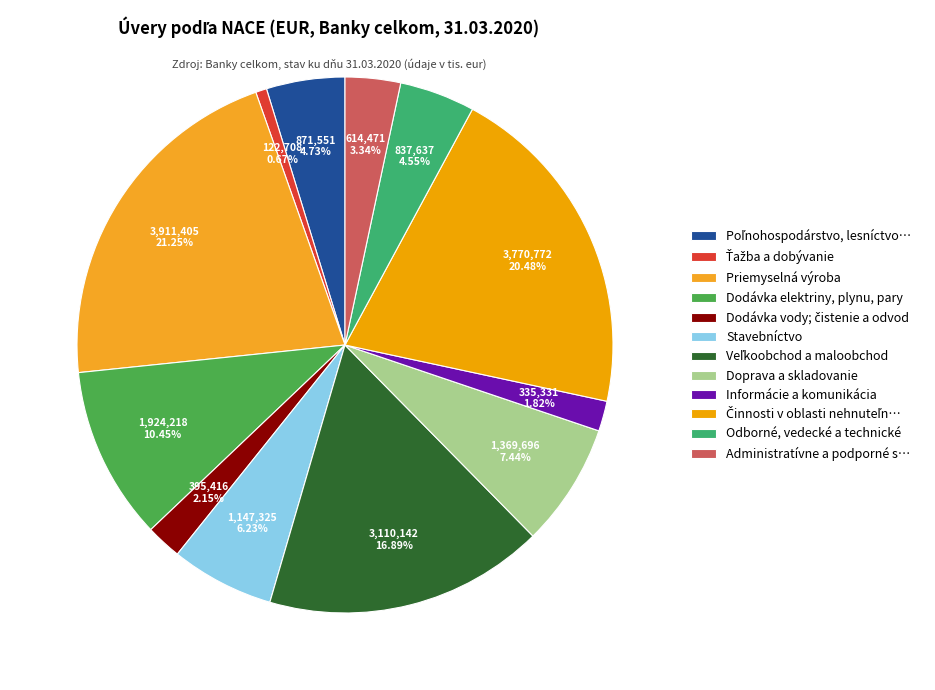

How many slices are in this pie chart?

12